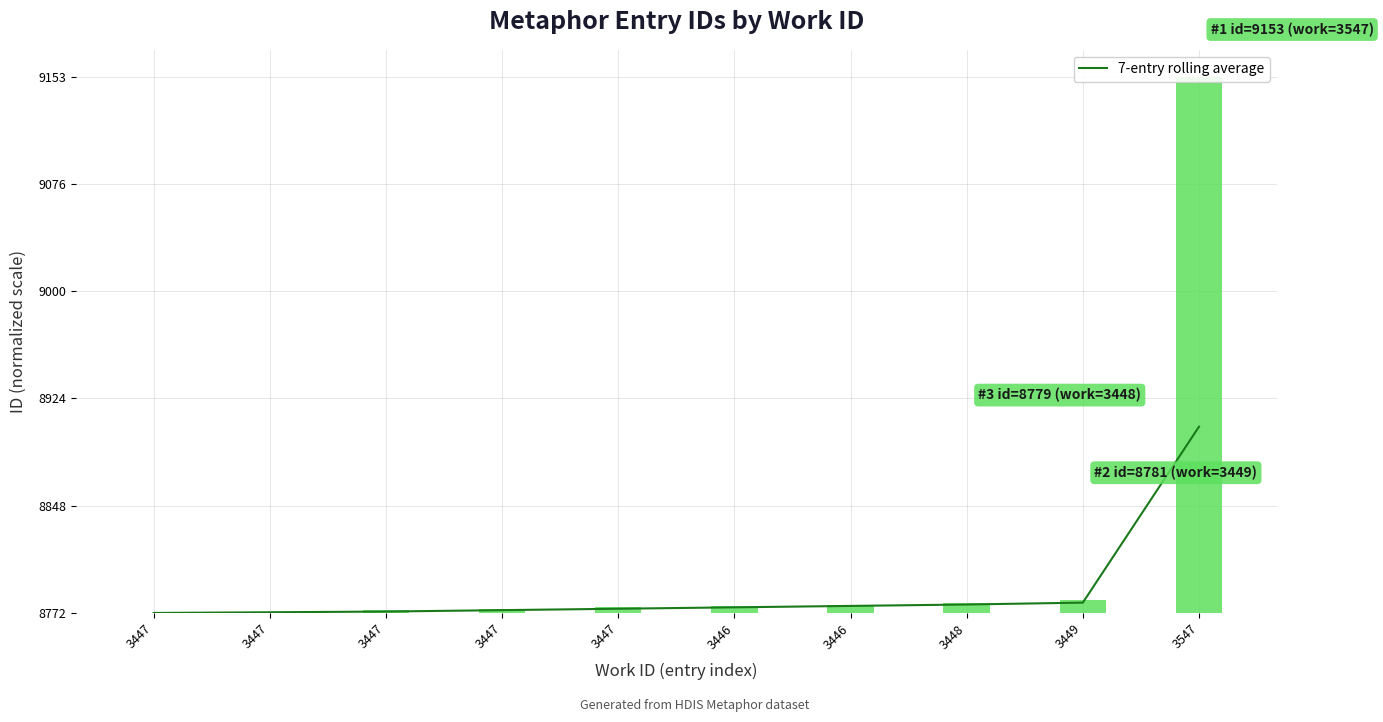

What is the change in value from 3447 to 3448?

+0.2